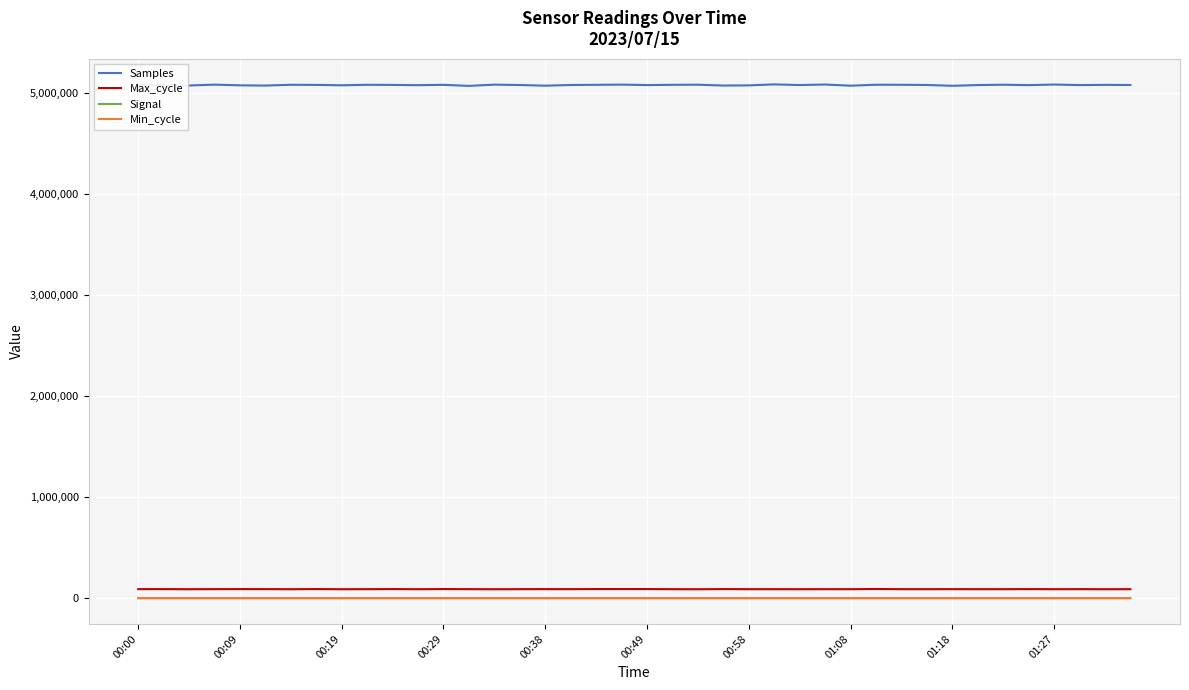

True or false: Signal and Samples cross at least once.

False